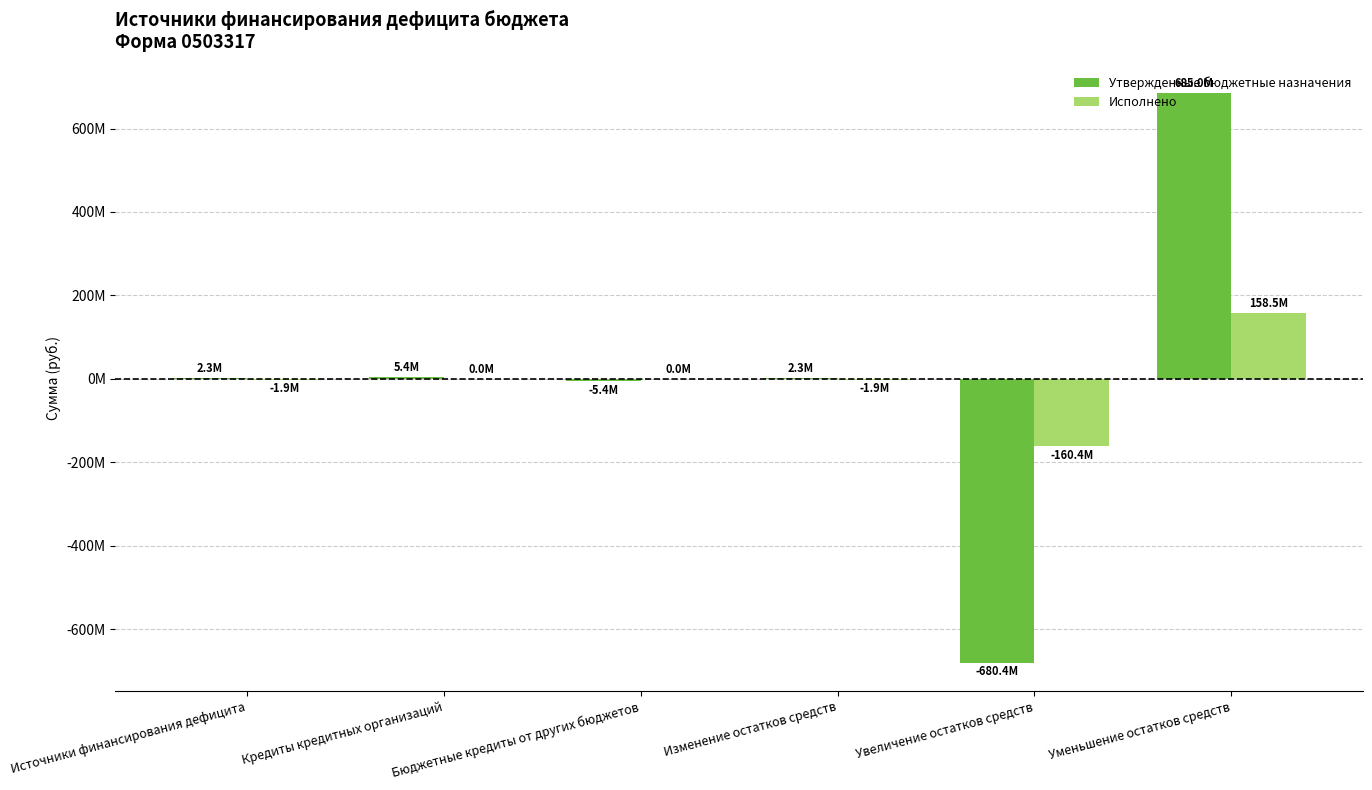

At which label is Утвержденные бюджетные назначения closest to 2286379?

Источники финансирования дефицита